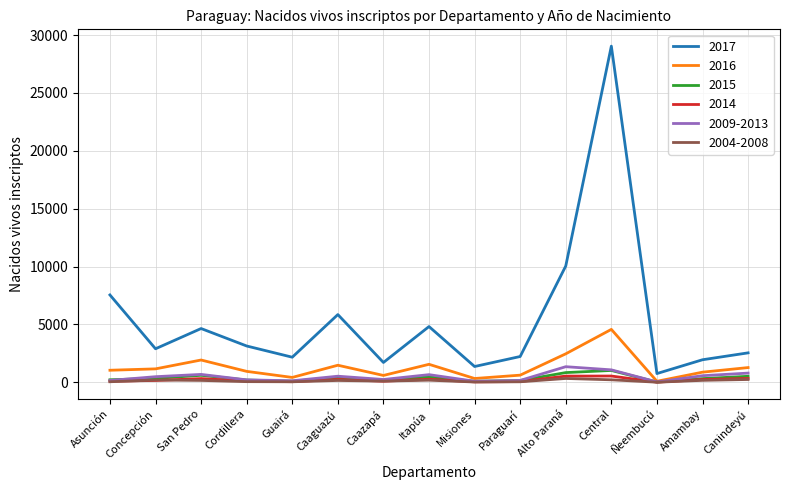

How many interior local peaks does the 2016 series have?

4